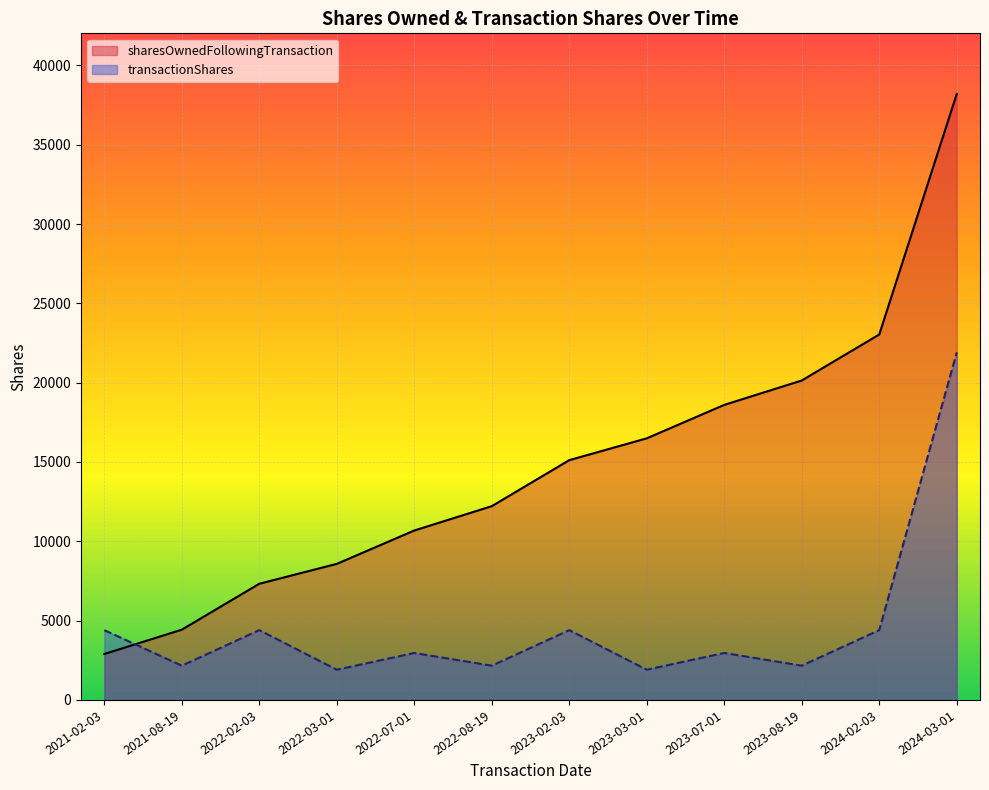

At which label does transactionShares first exceed 2961?

2021-02-03